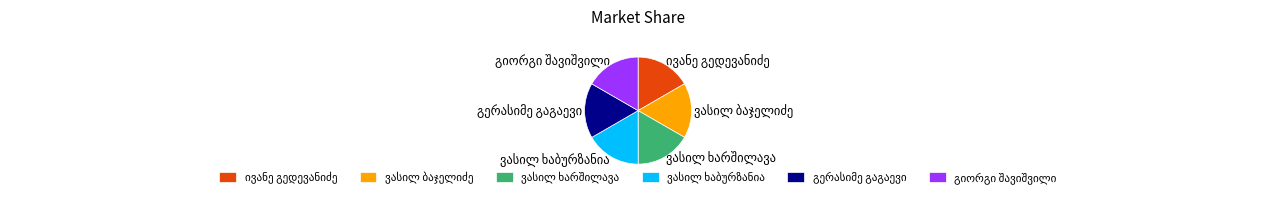

Is there a majority slice in this chart?

No